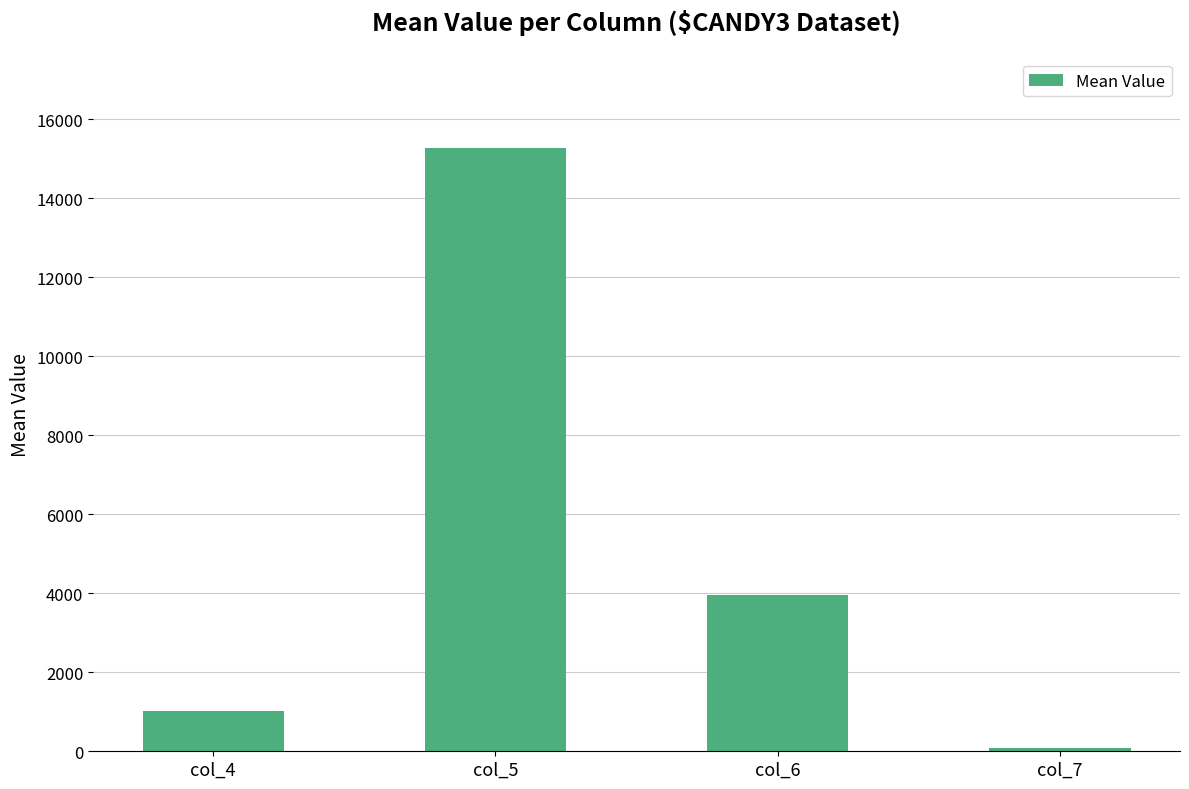

What is the minimum value shown in the chart?

93